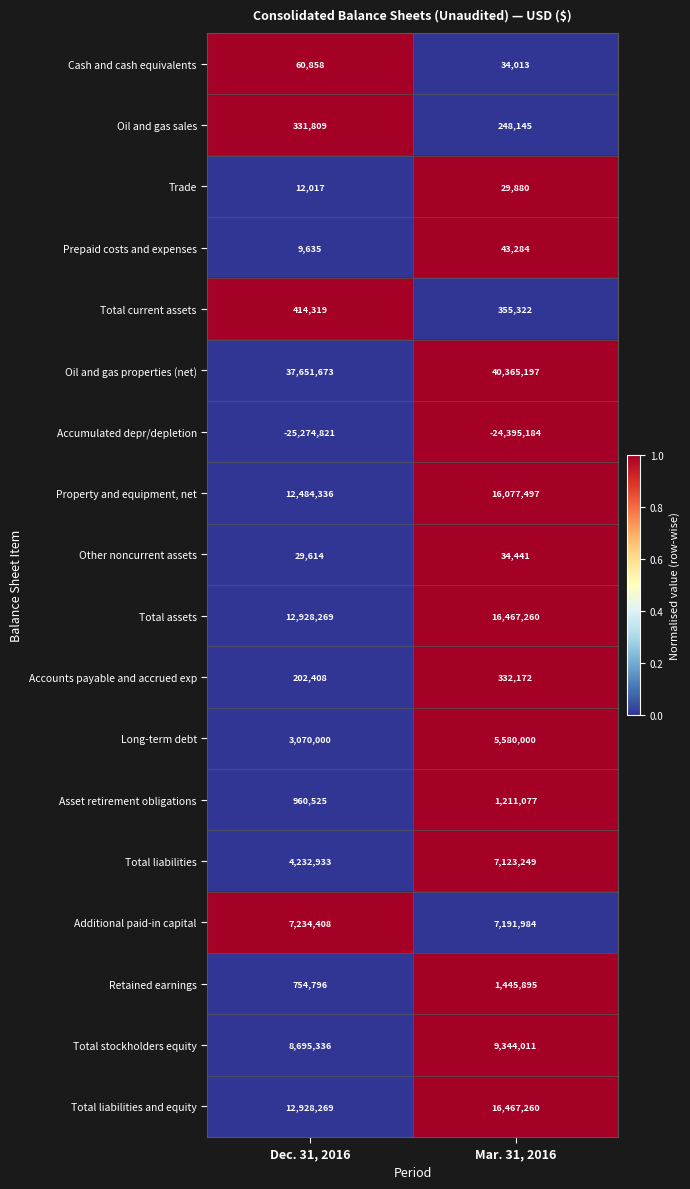

What is the sum of all Oil and gas properties (net) values?

78016870